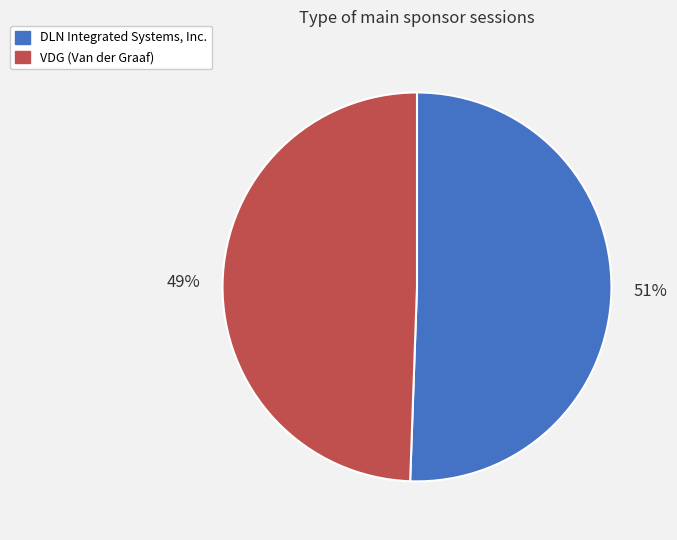

To the nearest percent, what portion does DLN Integrated Systems, Inc. represent?

51%